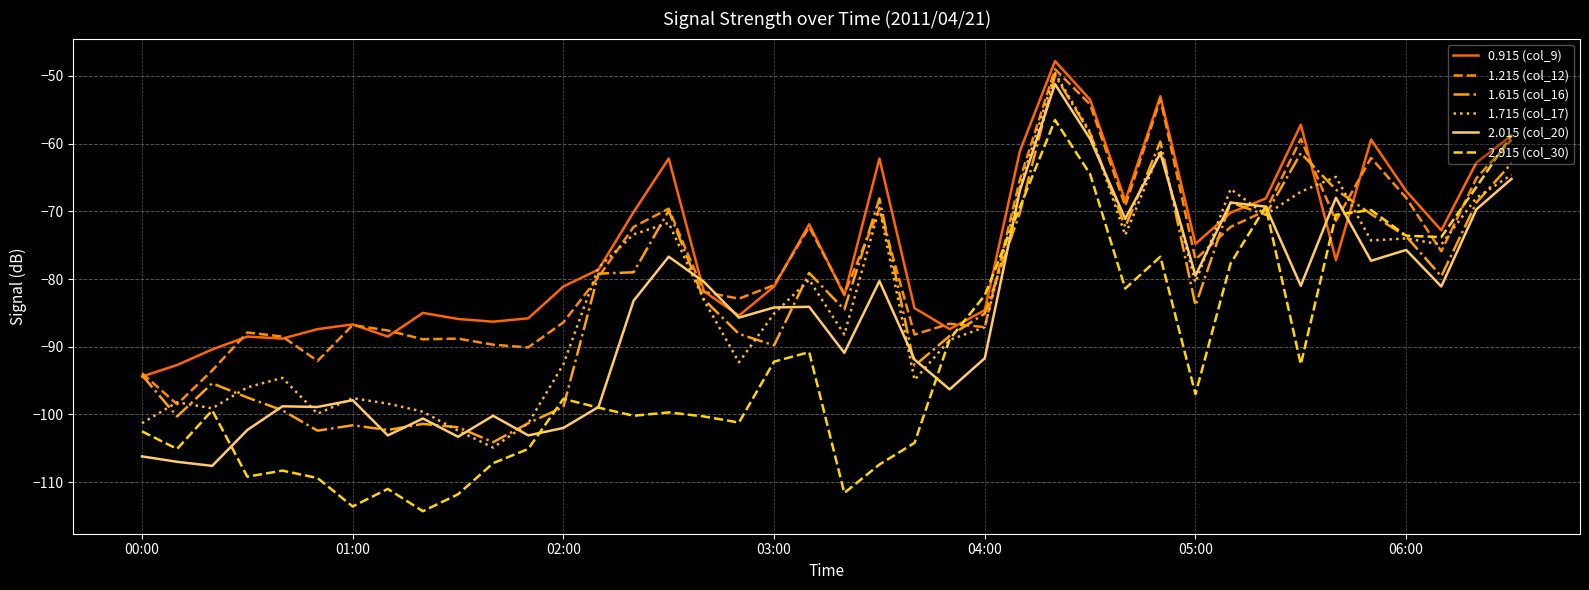

What is the minimum value for 2.915 (col_30)?

-114.3